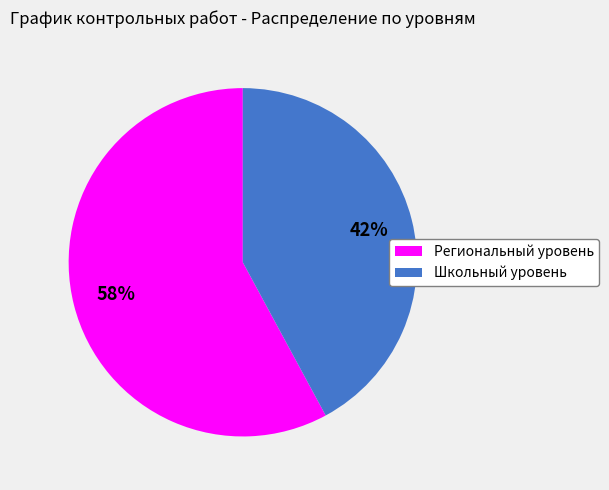

How many segments does this pie chart have?

2